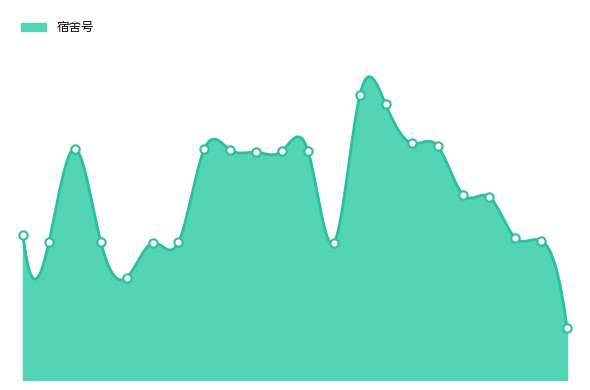

At which label is the value closest to 373?

2-406